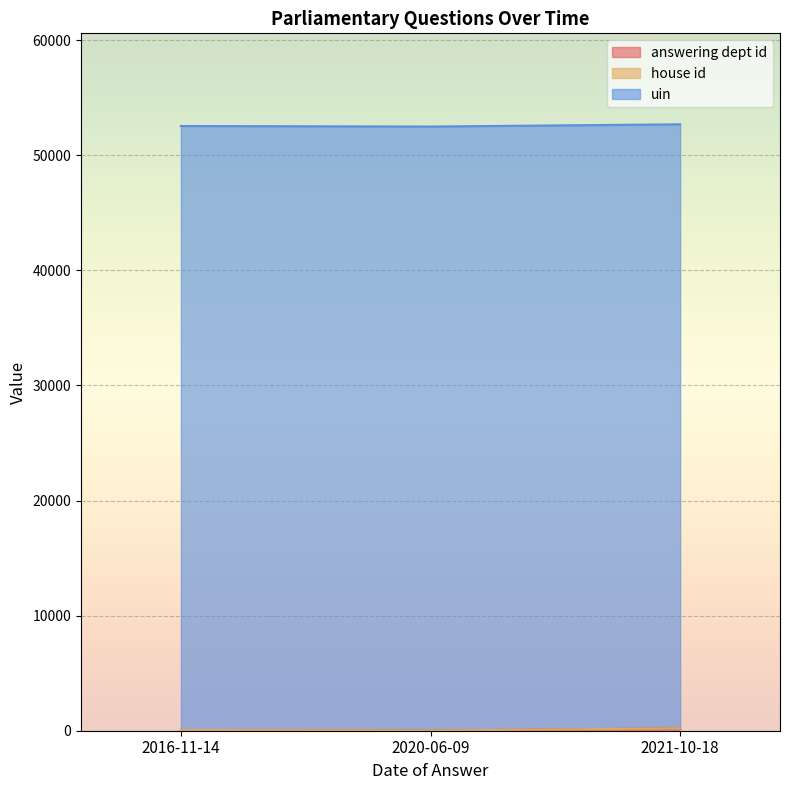

Reading left to right, list all the values displayed in this chart.

answering dept id: 208	13	60
house id: 1	1	1
uin: 52479	52479	52479